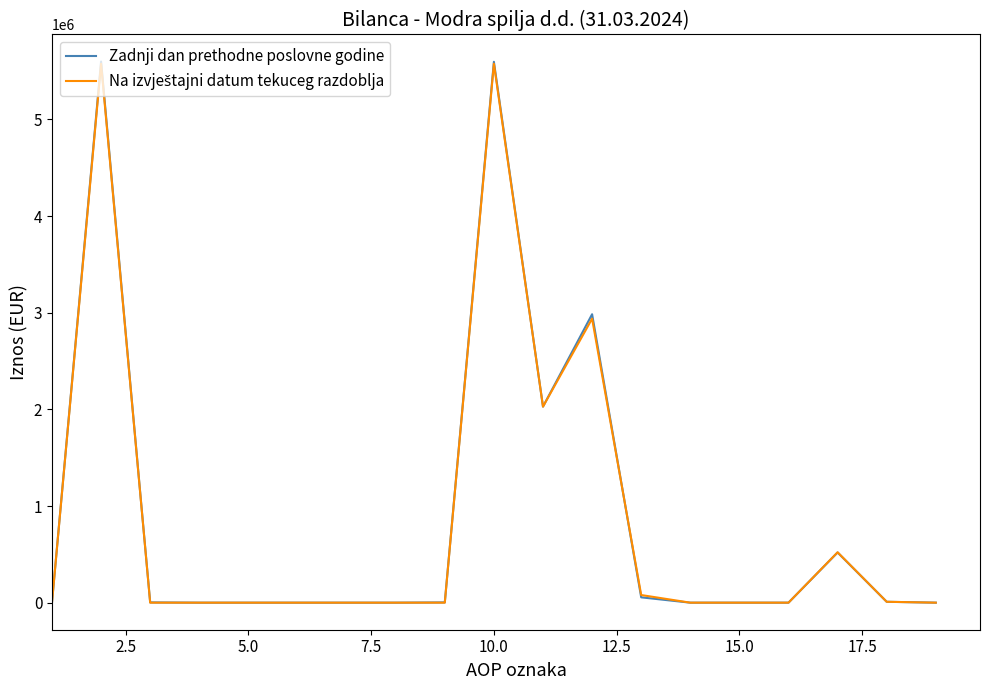

Which series has the largest range (max minus min)?

Zadnji dan prethodne poslovne godine